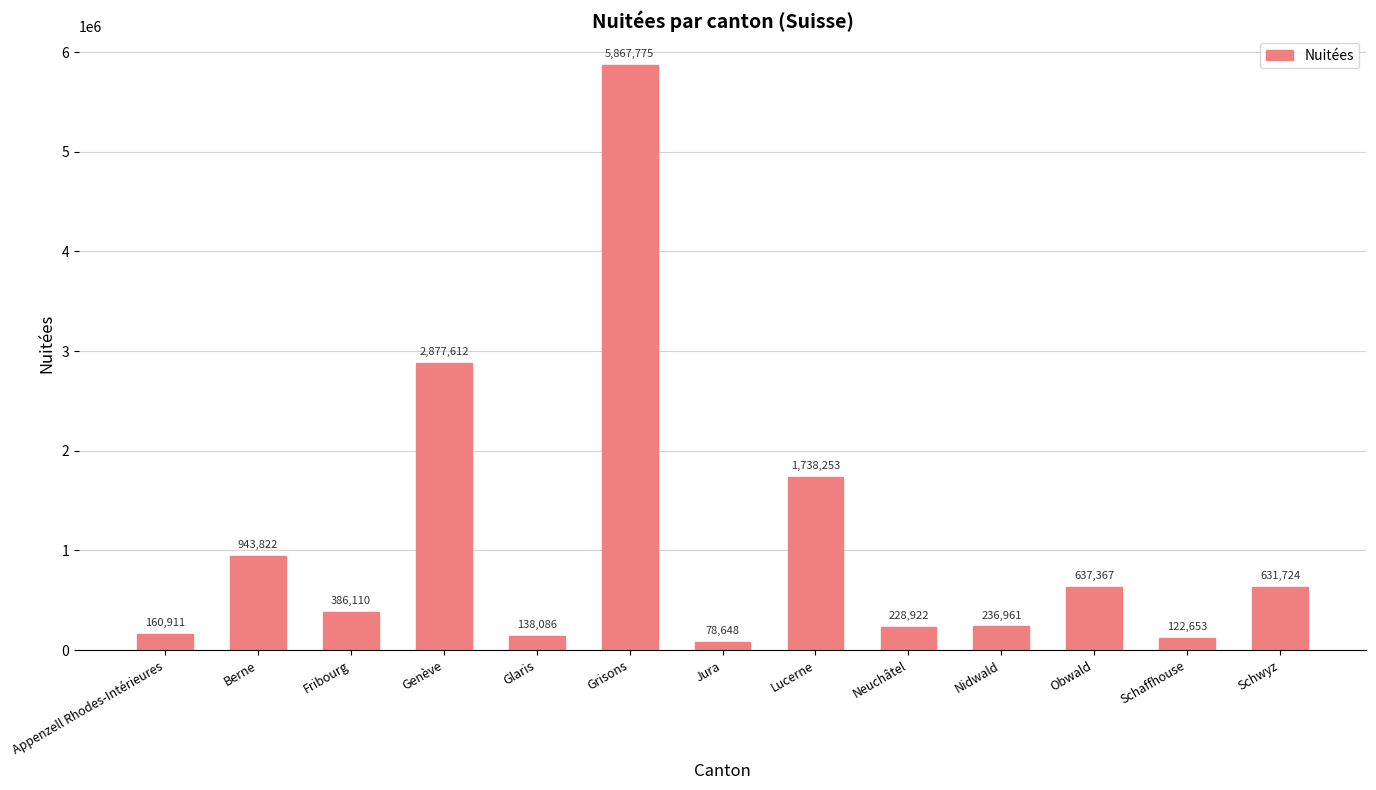

Which label corresponds to the largest value in the chart?

Grisons